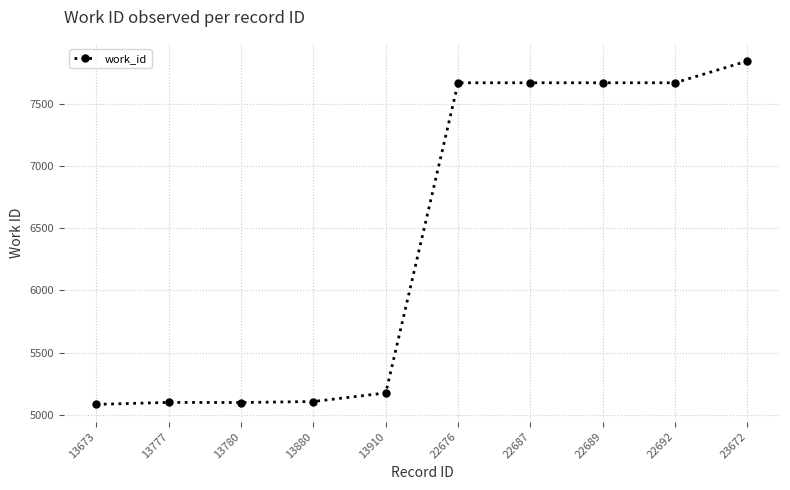

How many values are below 7669?

5